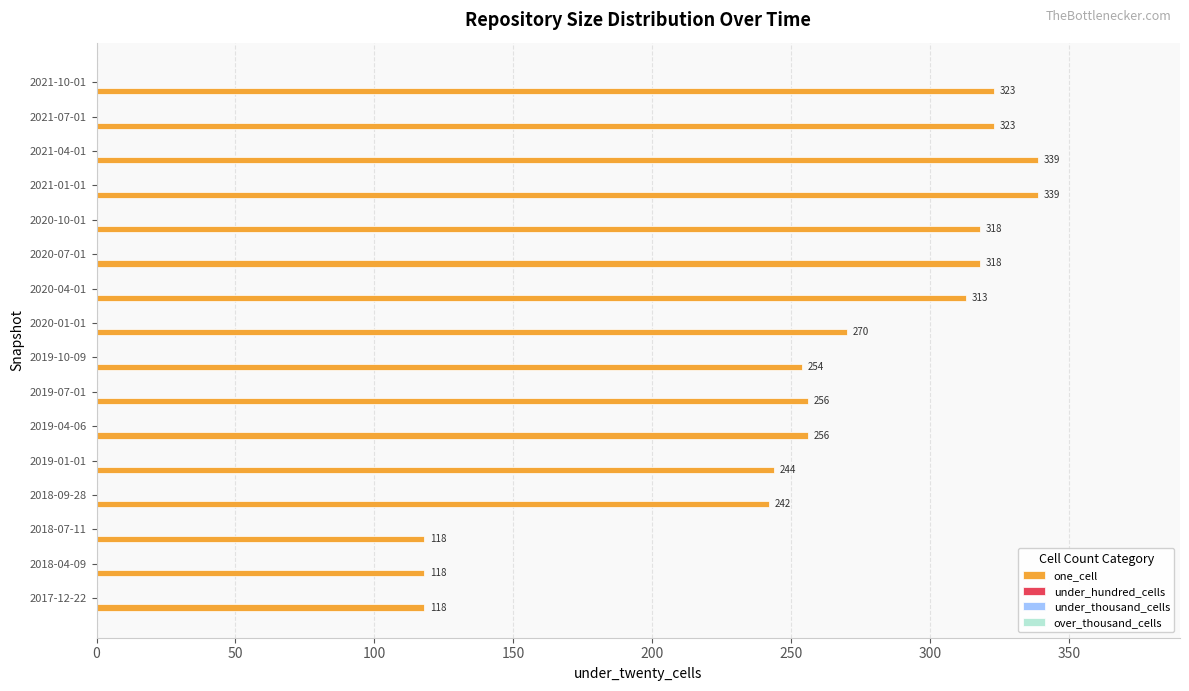

What is the smallest value displayed?

118